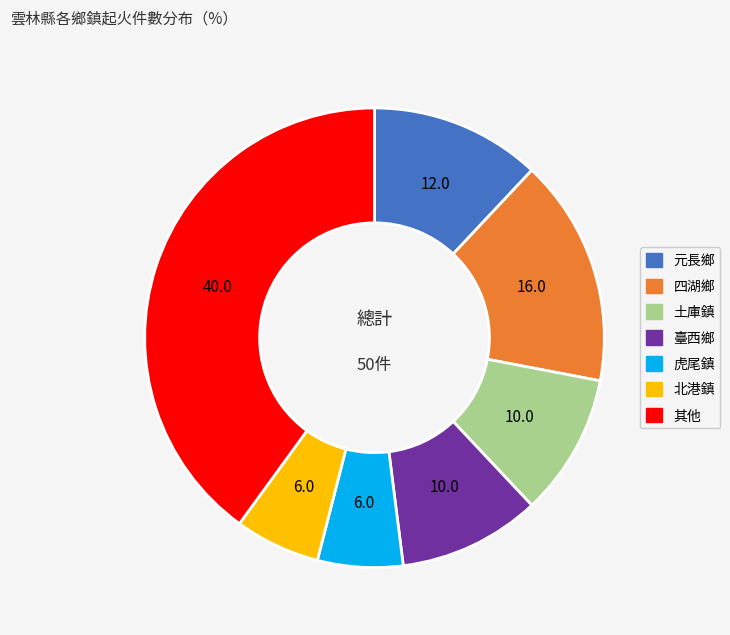

The 四湖鄉 slice represents 16% of the pie. True or false?

True